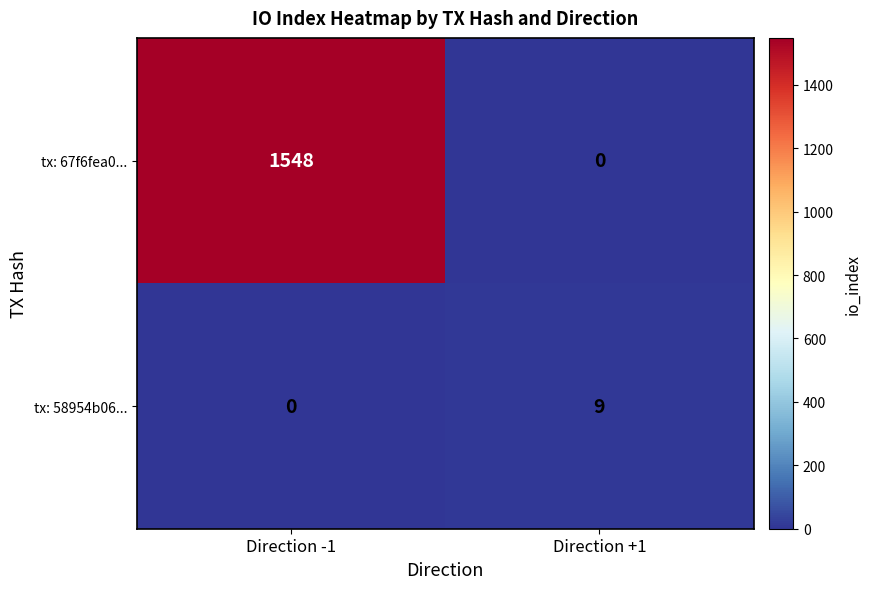

Reading left to right, extract all data points from this chart.

tx: 67f6fea0...: Direction -1=1548	Direction +1=0
tx: 58954b06...: Direction -1=0	Direction +1=9